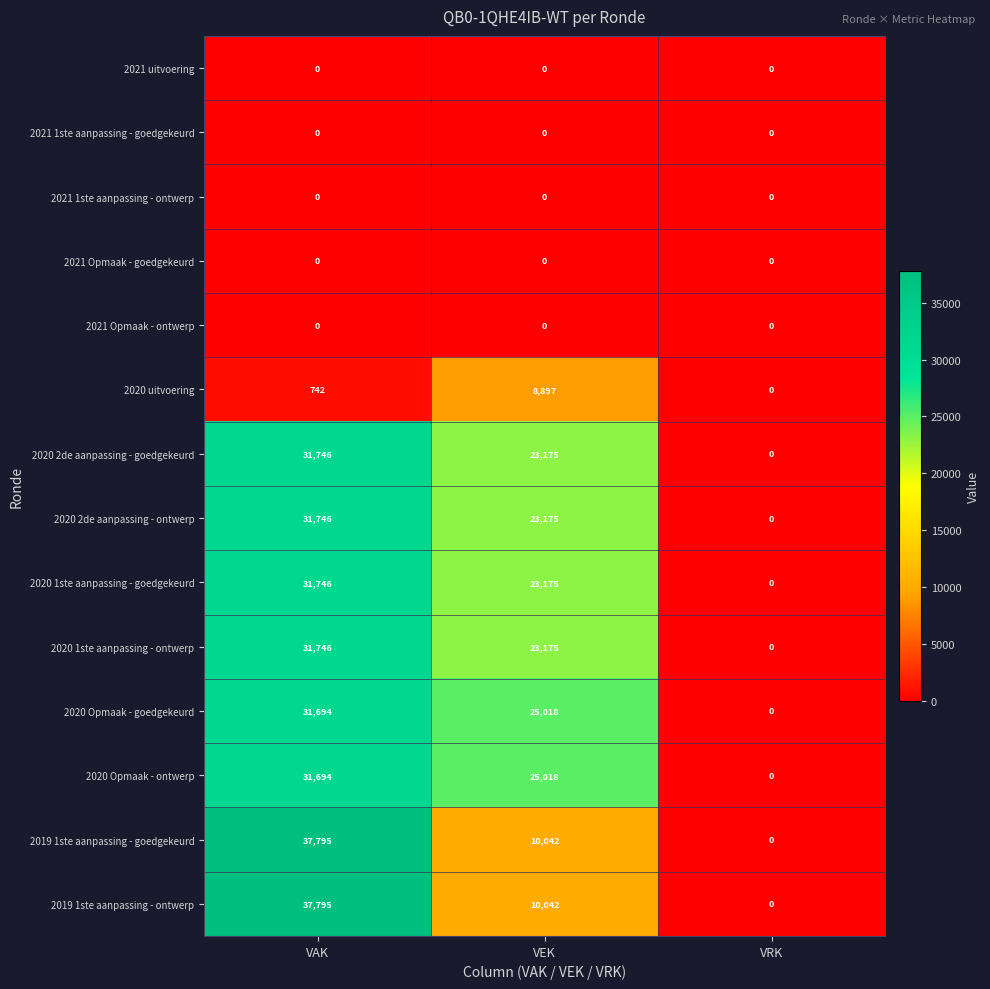

What is the total value across all series at VAK?

266704